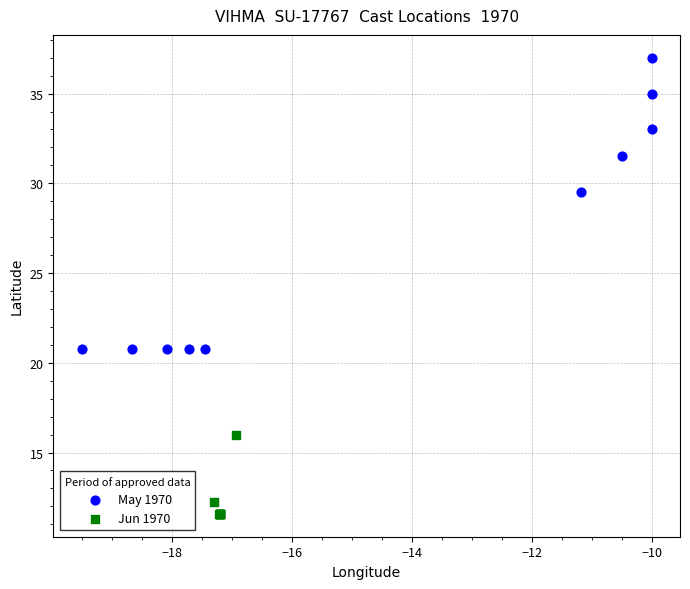

Which series contains the lowest Y value?

Jun 1970